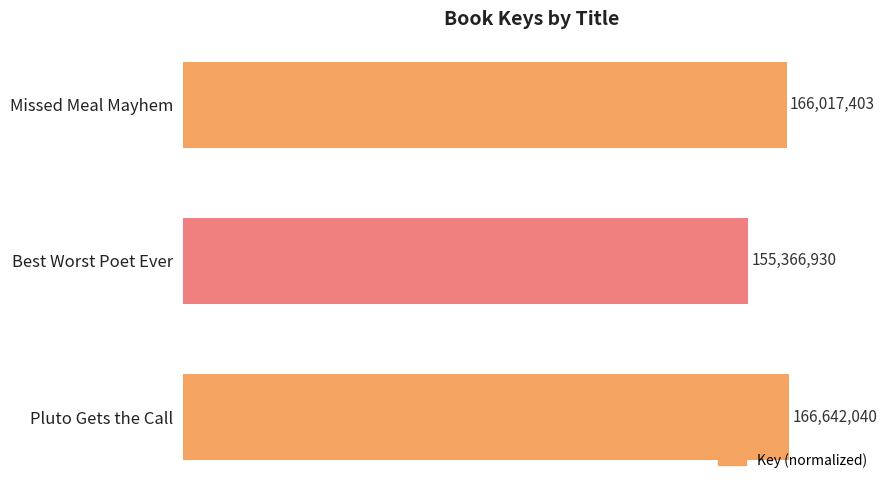

Does the chart contain any negative values?

No